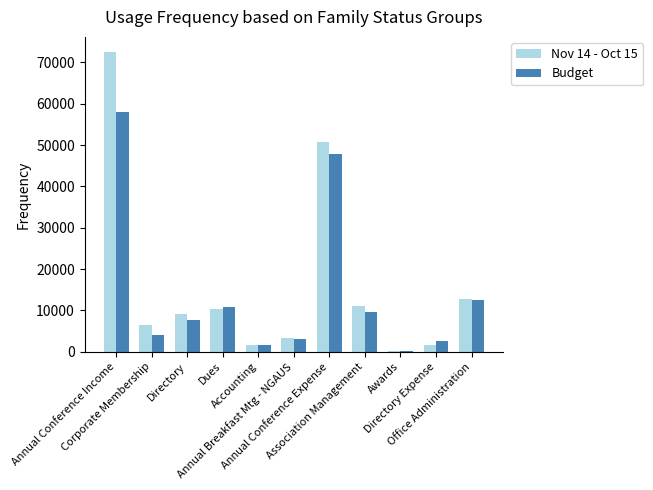

What is the greatest value displayed?

72555.1